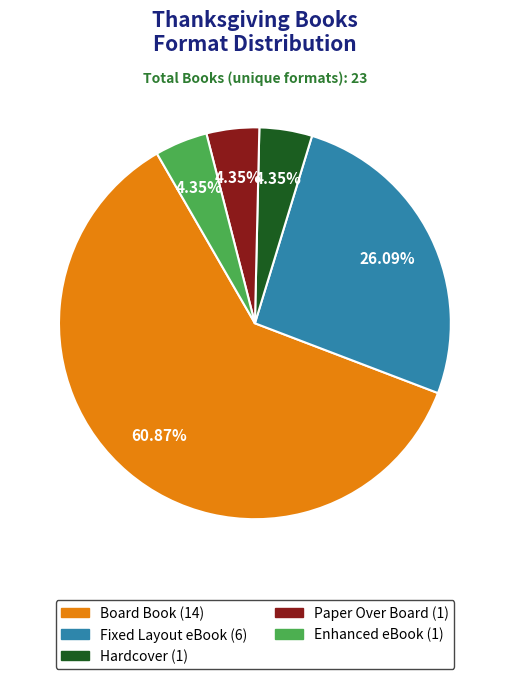

To the nearest percent, what portion does Board Book represent?

61%